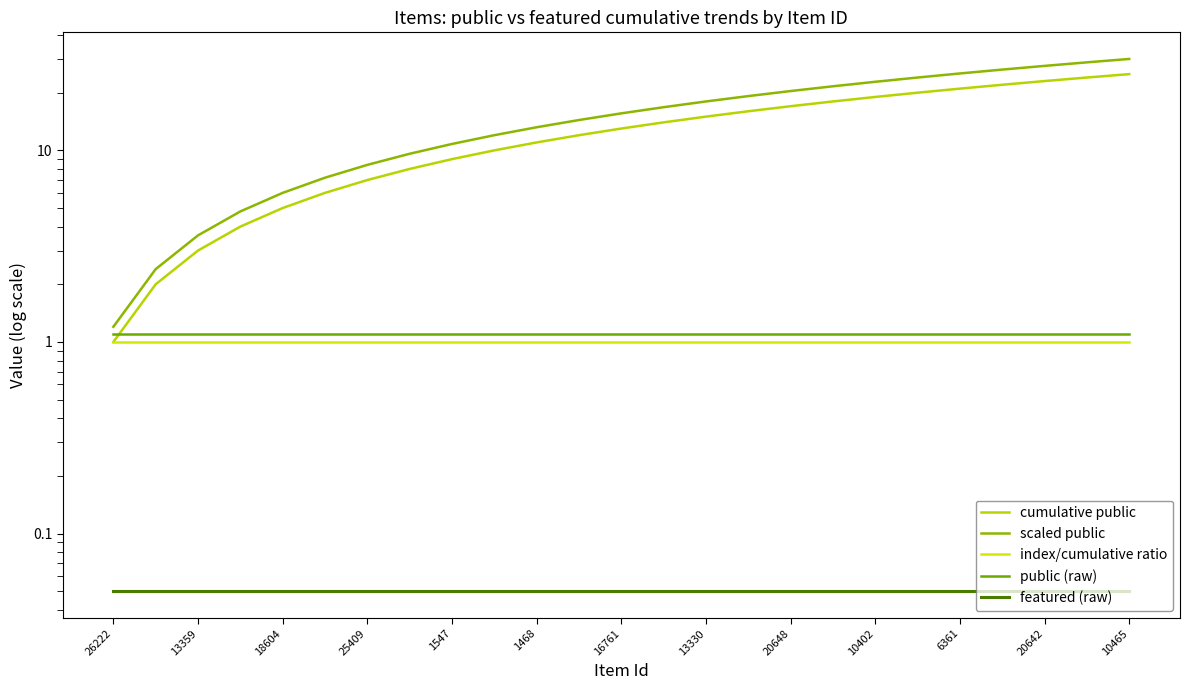

Which series has the largest total across all categories?

scaled public